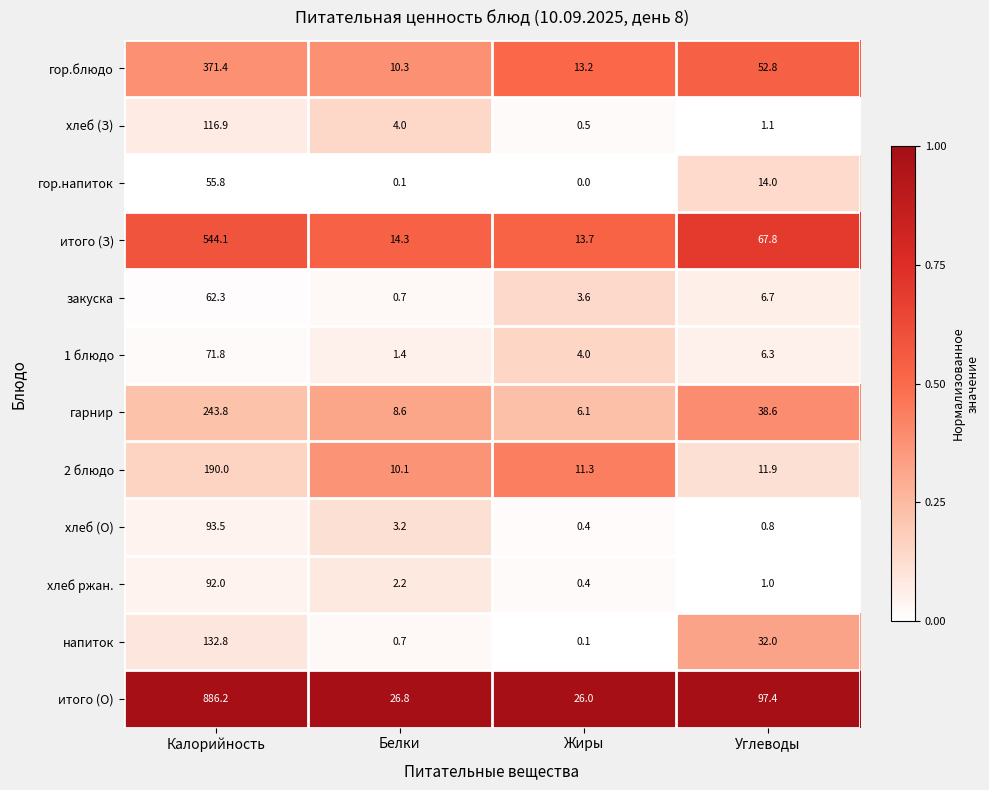

Between Калорийность and Углеводы, which series saw the biggest shift?

итого (О)